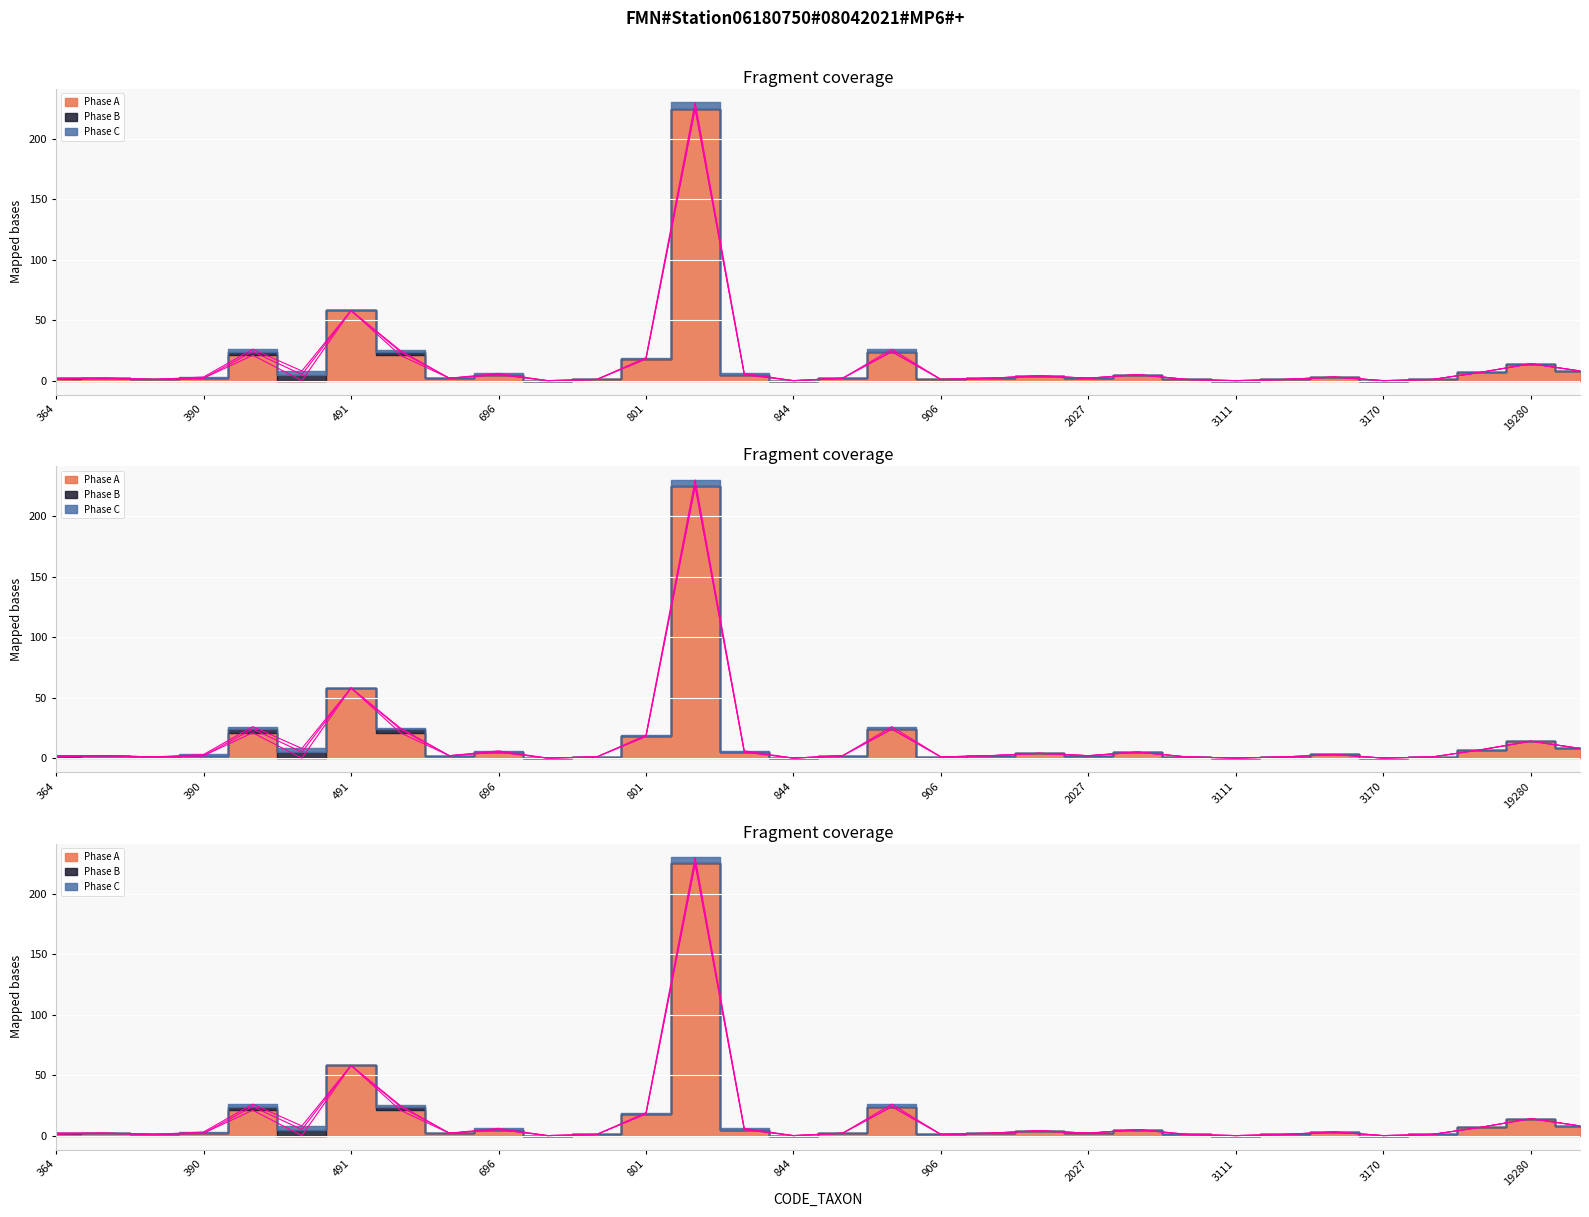

Between 390 and 906, which series saw the biggest shift?

Phase A